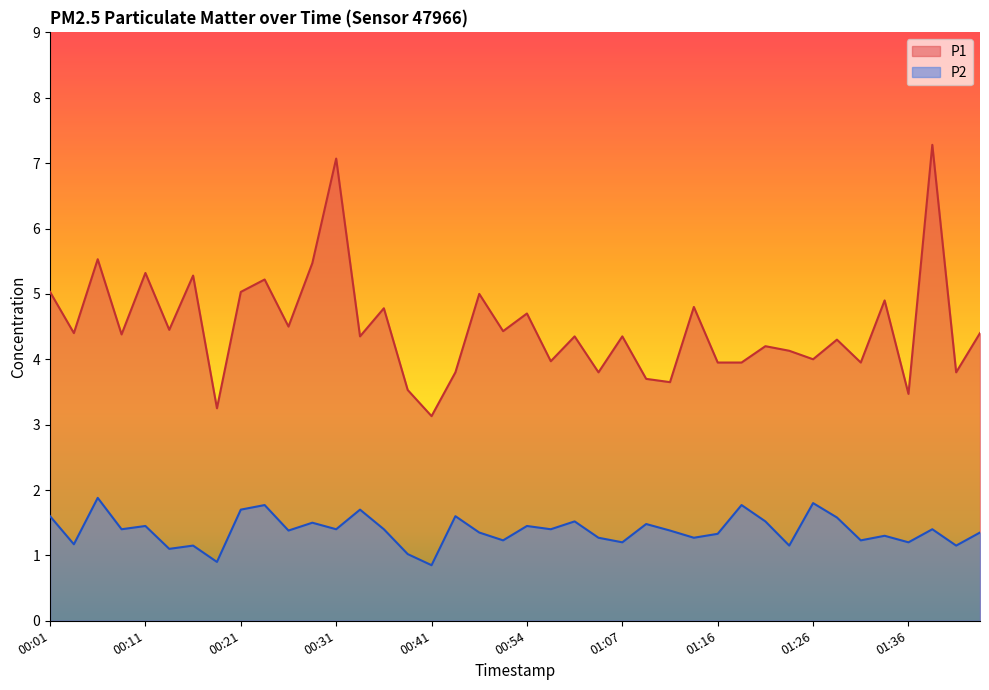

What is the sum of the P1 values at 01:21 and 01:41?

8.0